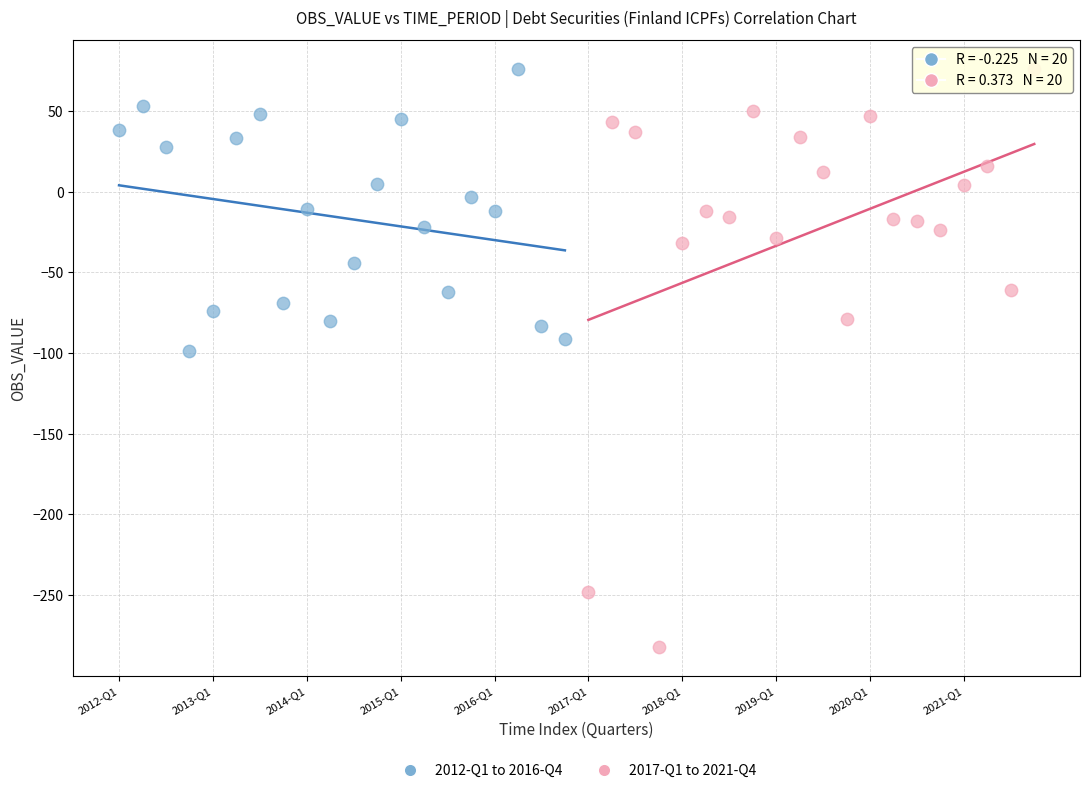

What are all the series names shown in the legend?

2012-Q1 to 2016-Q4, 2017-Q1 to 2021-Q4